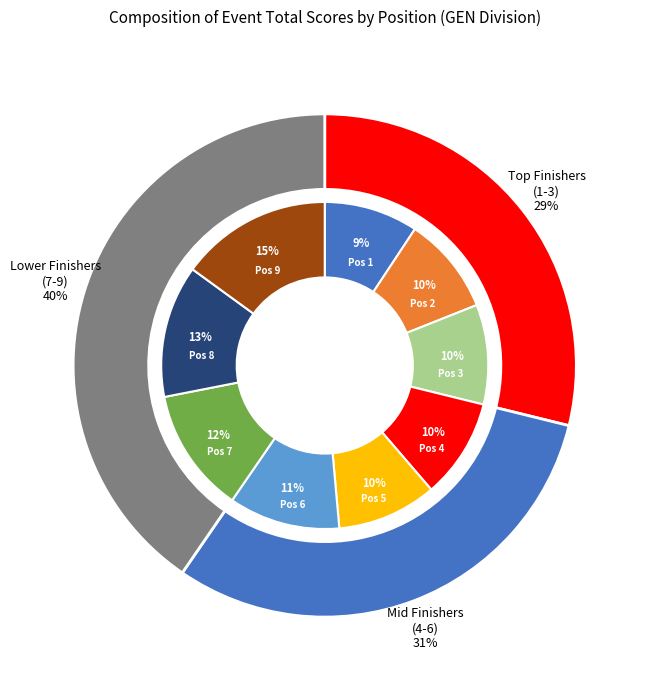

Rank the categories by value from lowest to highest.

1, 2, 3, 4, 5, 6, 7, 8, 9